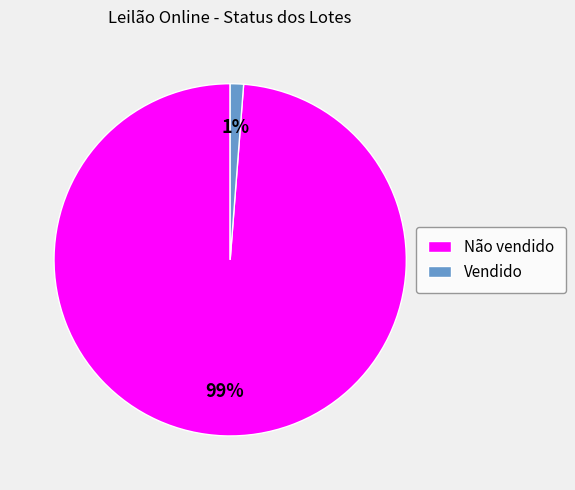

What is the majority slice?

Não vendido